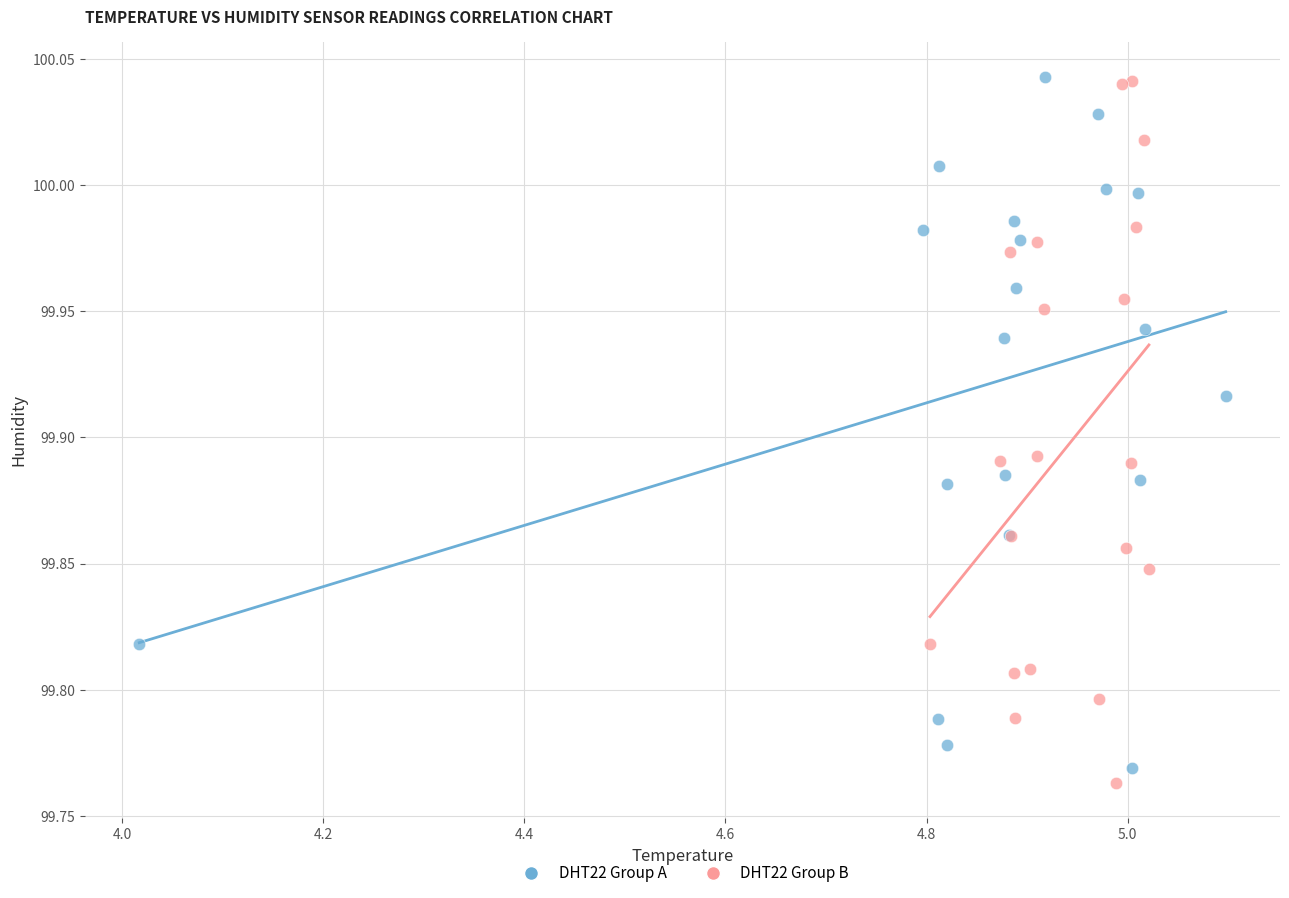

What are all the series names shown in the legend?

DHT22 Group A, DHT22 Group B